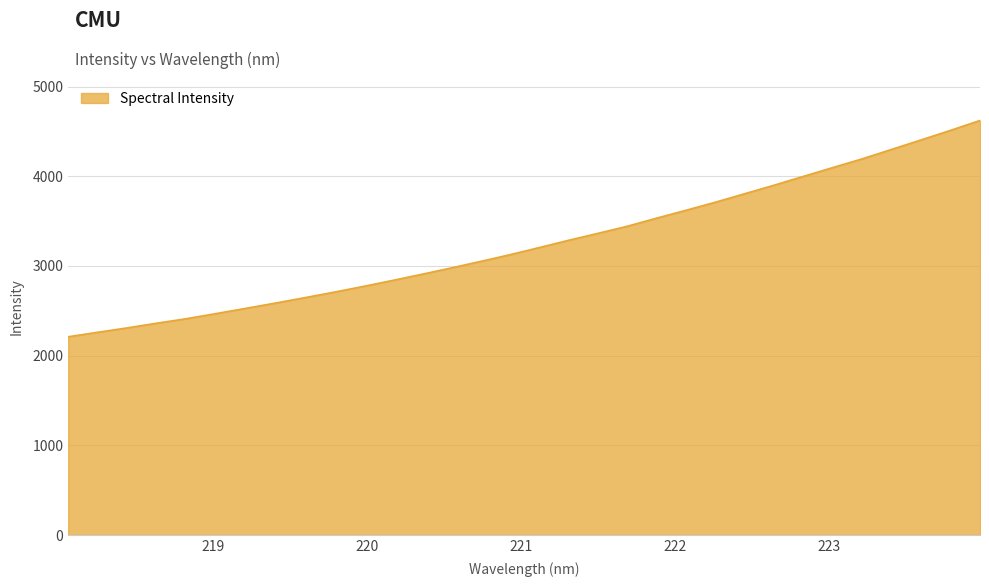

Reading left to right, what are all the values shown in this chart?

2210.7	2260.5	2309.3	2361.5	2411.3	2467.8	2525.4	2584.0	2644.2	2705.8	2770.3	2837.2	2906.2	2977.0	3049.9	3124.8	3204.7	3286.1	3363.5	3442.7	3533.4	3621.2	3711.1	3806.1	3901.2	3999.8	4098.0	4195.0	4300.5	4405.5	4512.1	4622.0